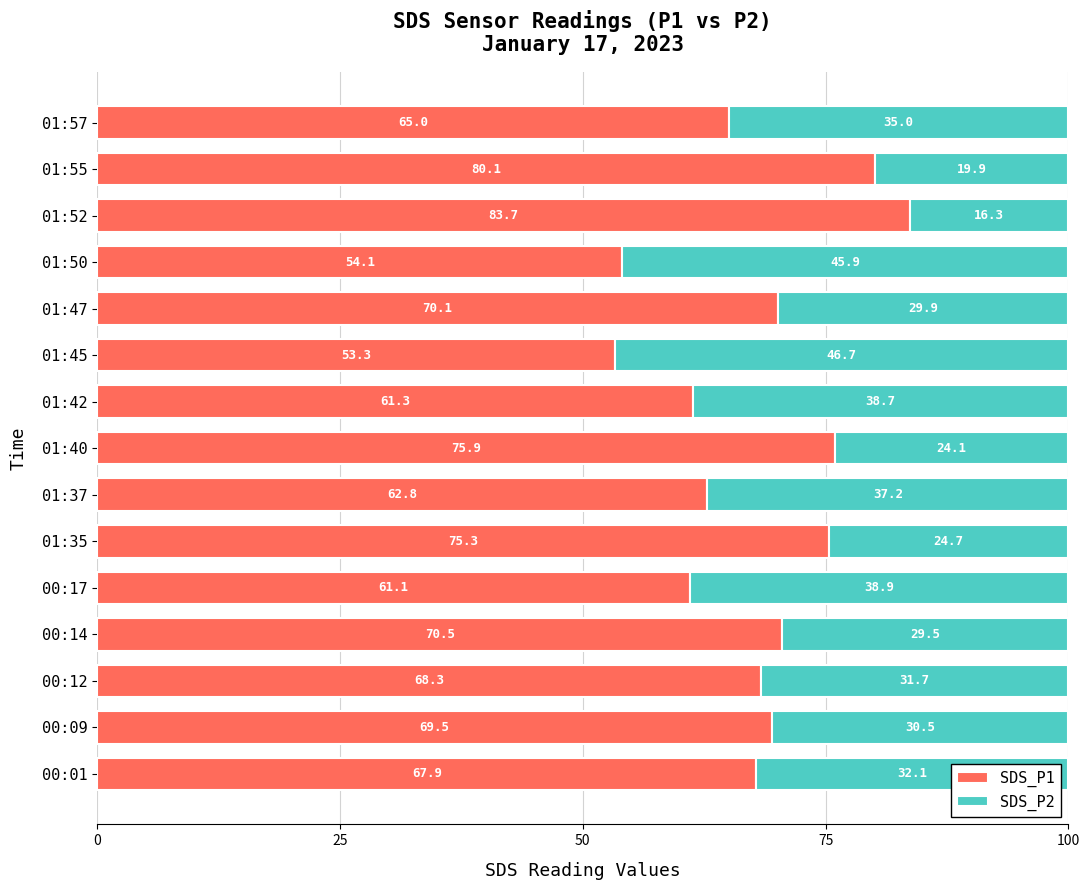

What is the approximate value of SDS_P1 at 01:35?

75.3